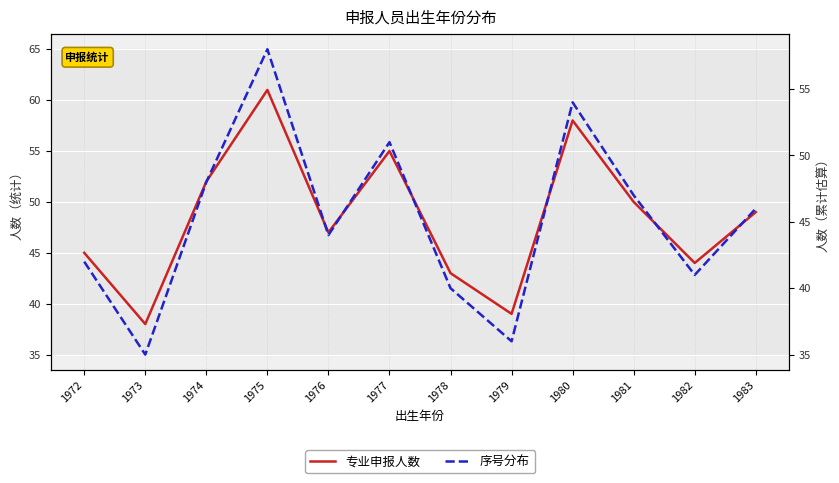

Is it true that 序号分布 equals 58 at 1975?

True